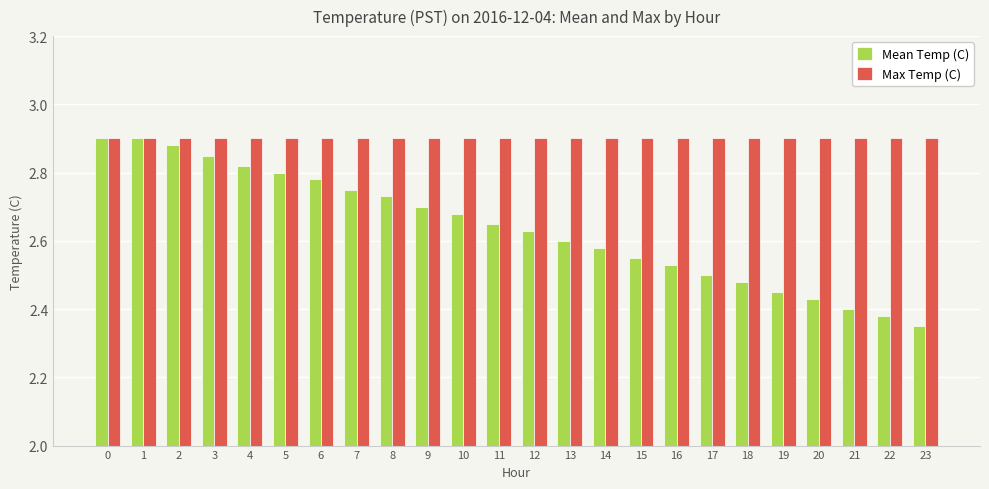

Rank the series at 4 from highest to lowest value.

Max Temp (C), Mean Temp (C)